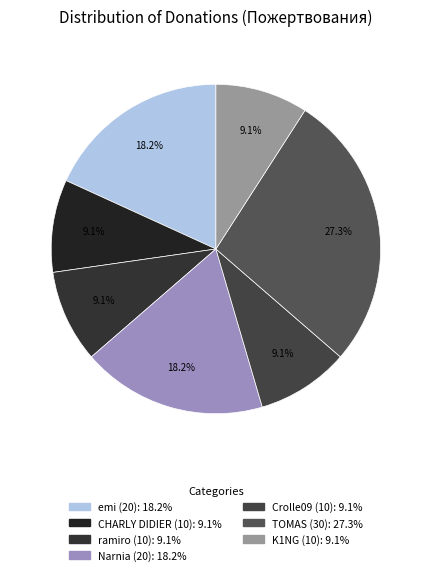

Which slice is the largest?

TOMAS (30)